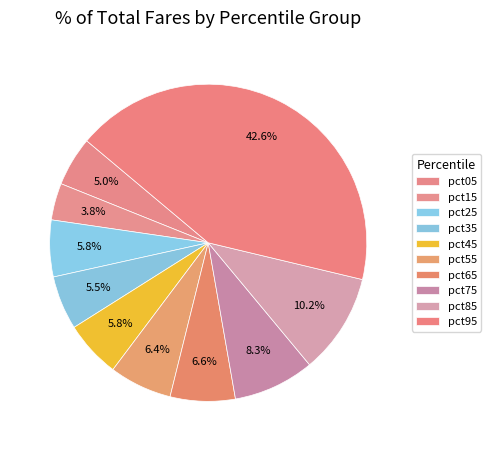

How much of the chart is everything except pct15?

96.2%